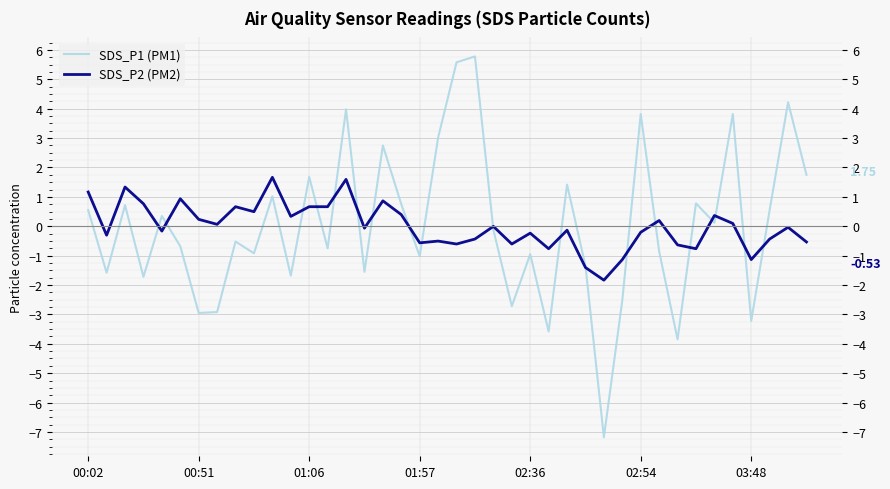

True or false: SDS_P1 (PM1) and SDS_P2 (PM2) cross at least once.

True